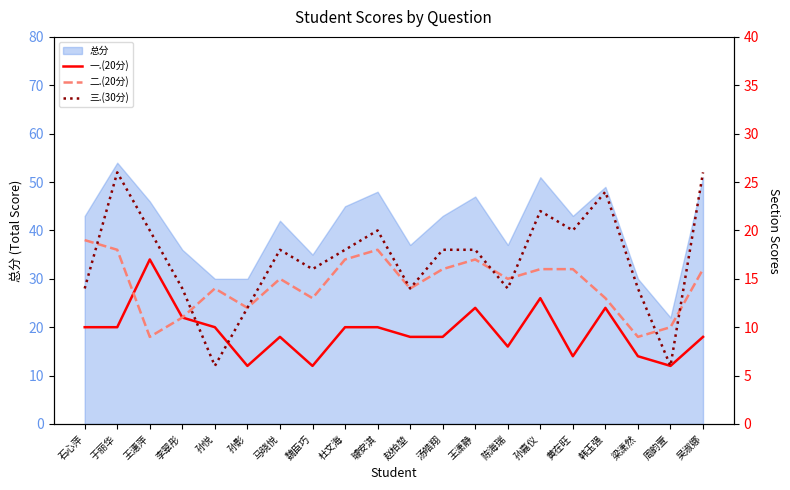

At which category does the chart reach its minimum across all series?

孙影